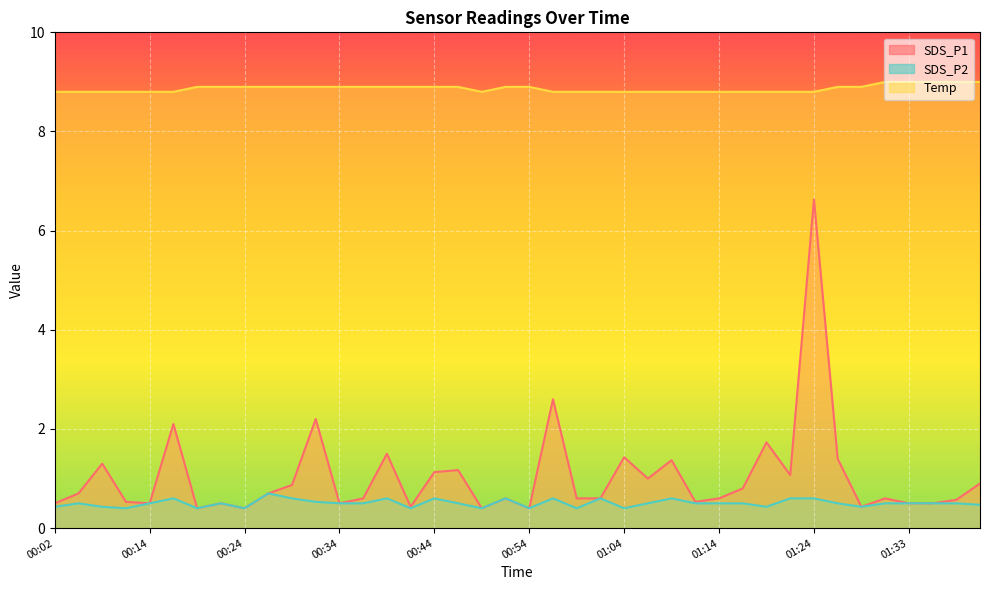

True or false: SDS_P1 and SDS_P2 cross at least once.

False